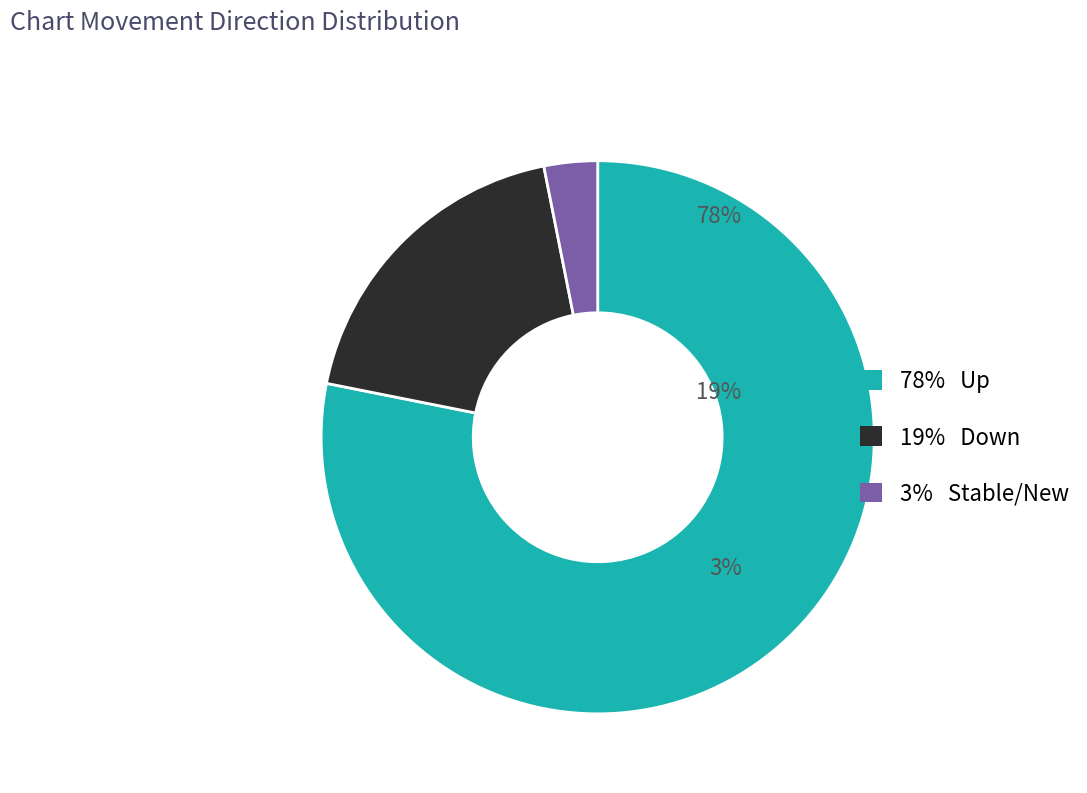

Count the number of slices in the pie.

3